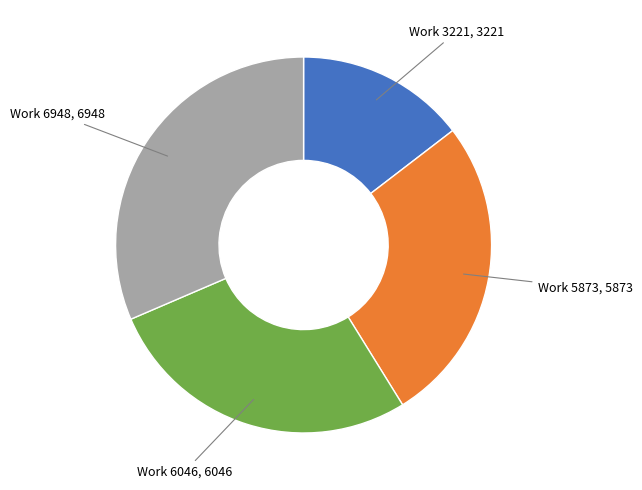

How many slices are in this pie chart?

4